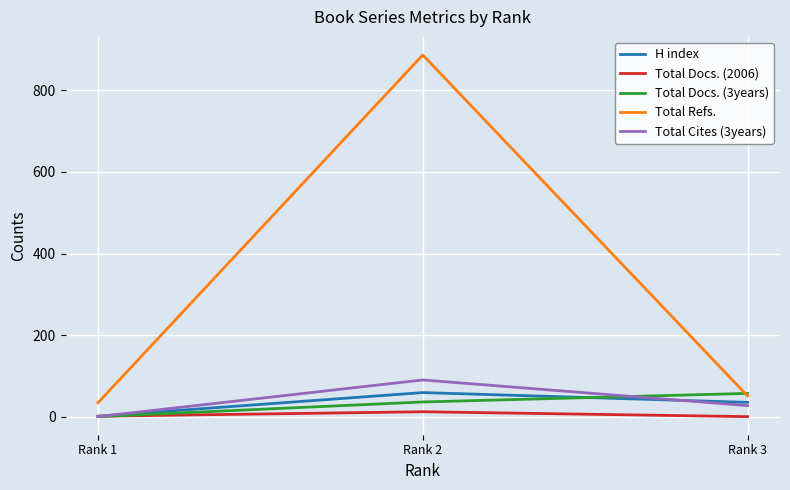

Where does the Total Refs. series first go above 51?

Rank 2